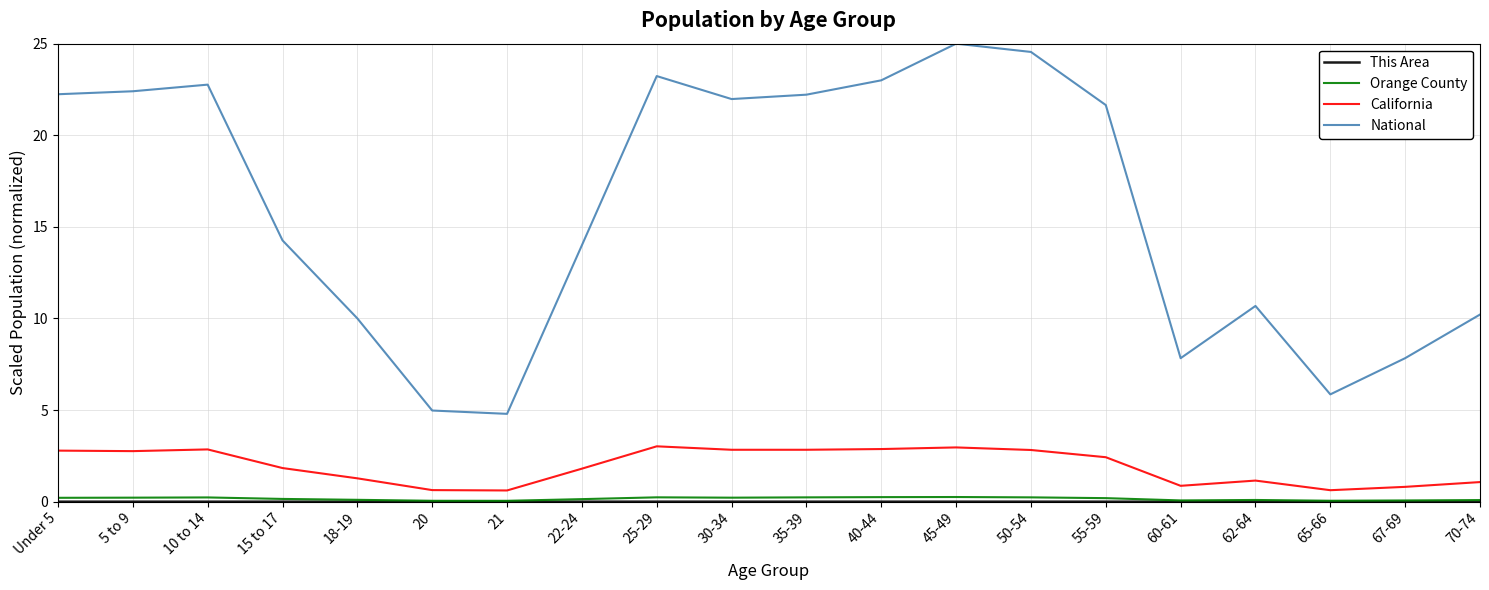

The Orange County series shows 0.0 at 20. True or false?

True